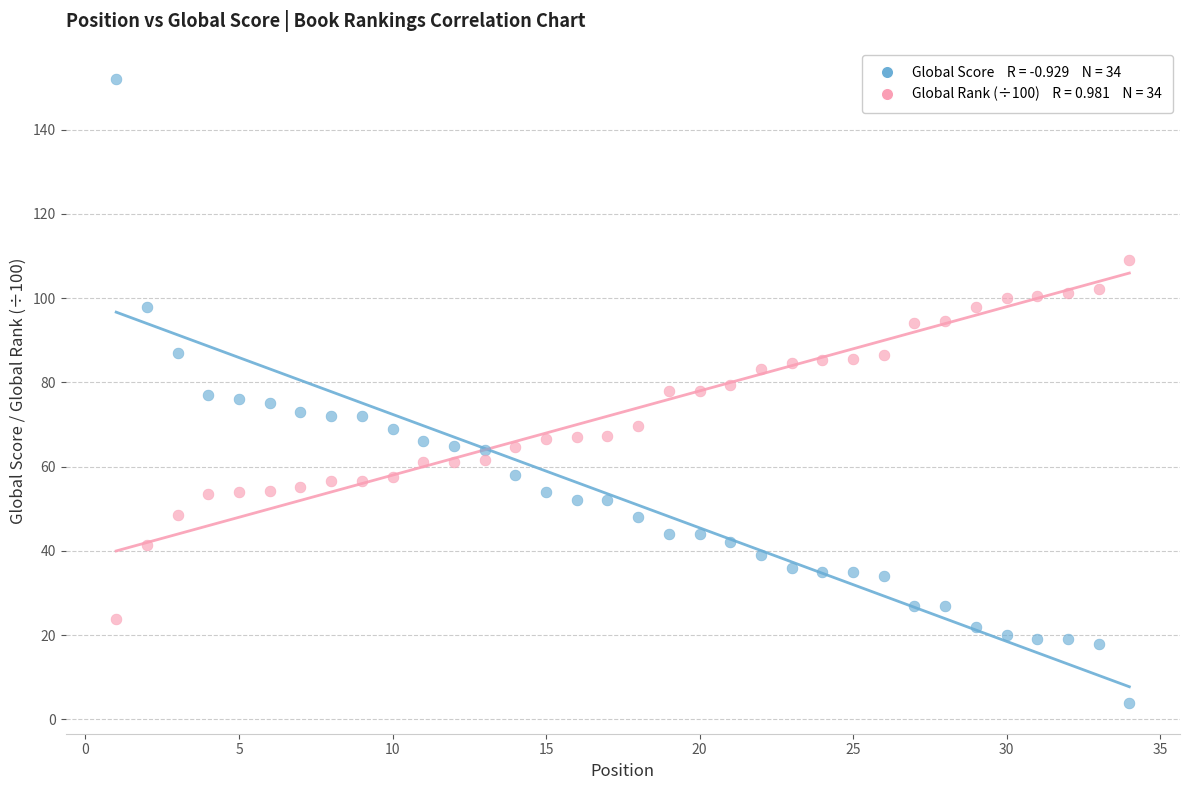

Across all data points, what is the range of X values (max minus min)?

33.0